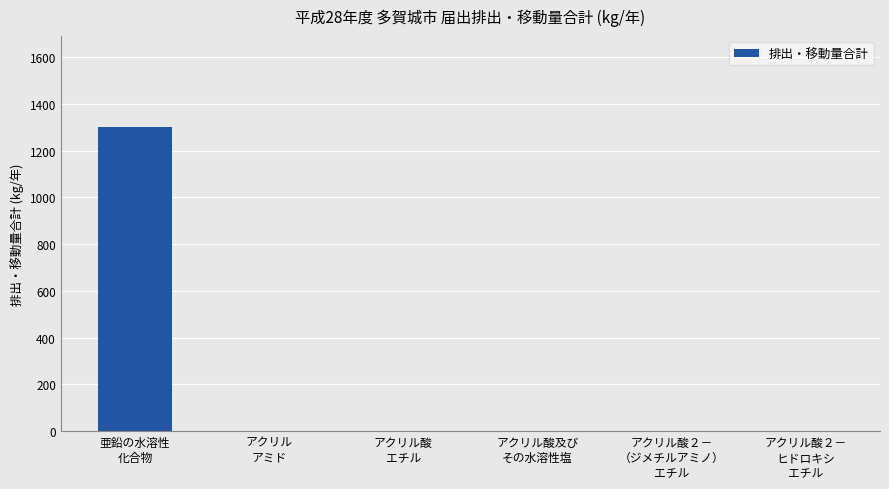

Reading left to right, list all the values displayed in this chart.

亜鉛の水溶性
化合物=1300	アクリル
アミド=0	アクリル酸
エチル=0	アクリル酸及び
その水溶性塩=0	アクリル酸２－
（ジメチルアミノ）
エチル=0	アクリル酸２－
ヒドロキシ
エチル=0